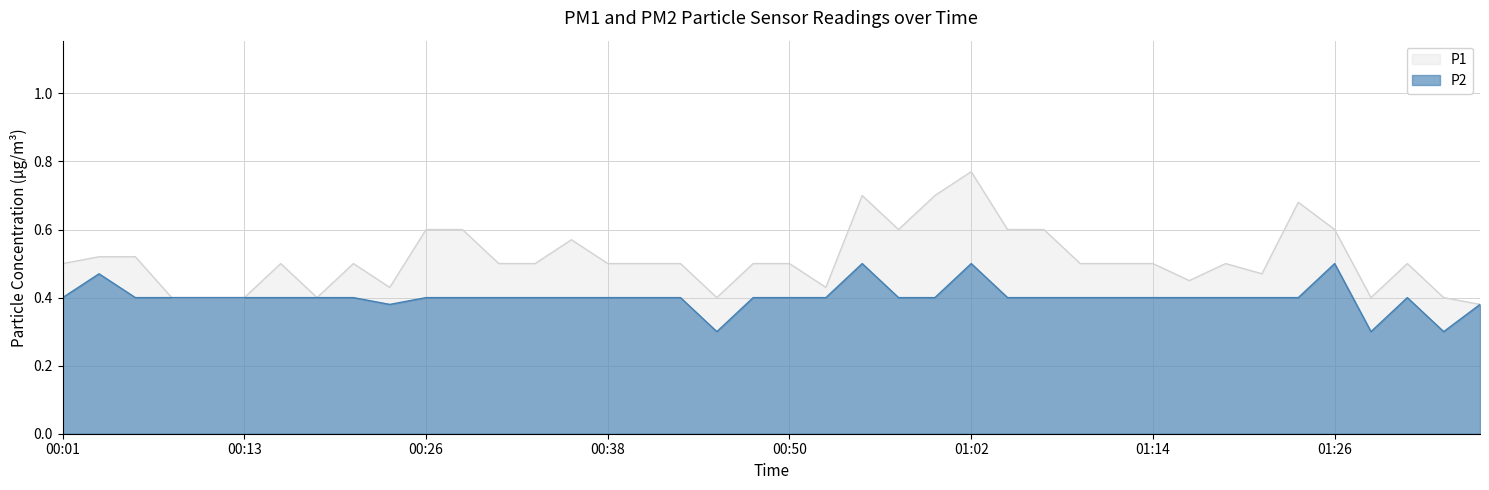

Which series has the largest total across all categories?

P1